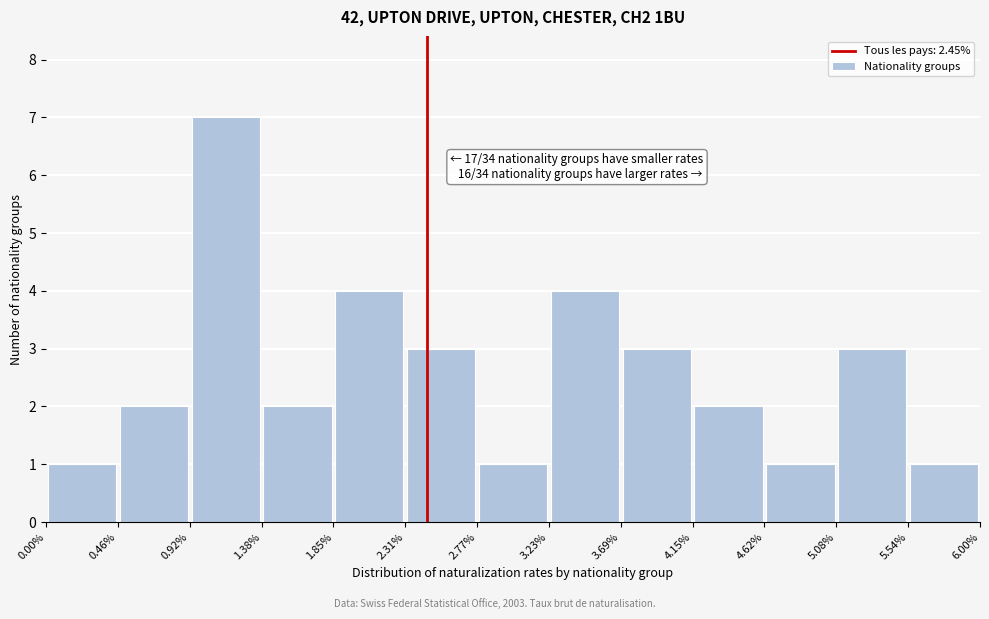

Which range on the x-axis has the tallest bar?

0.92% to 1.38%